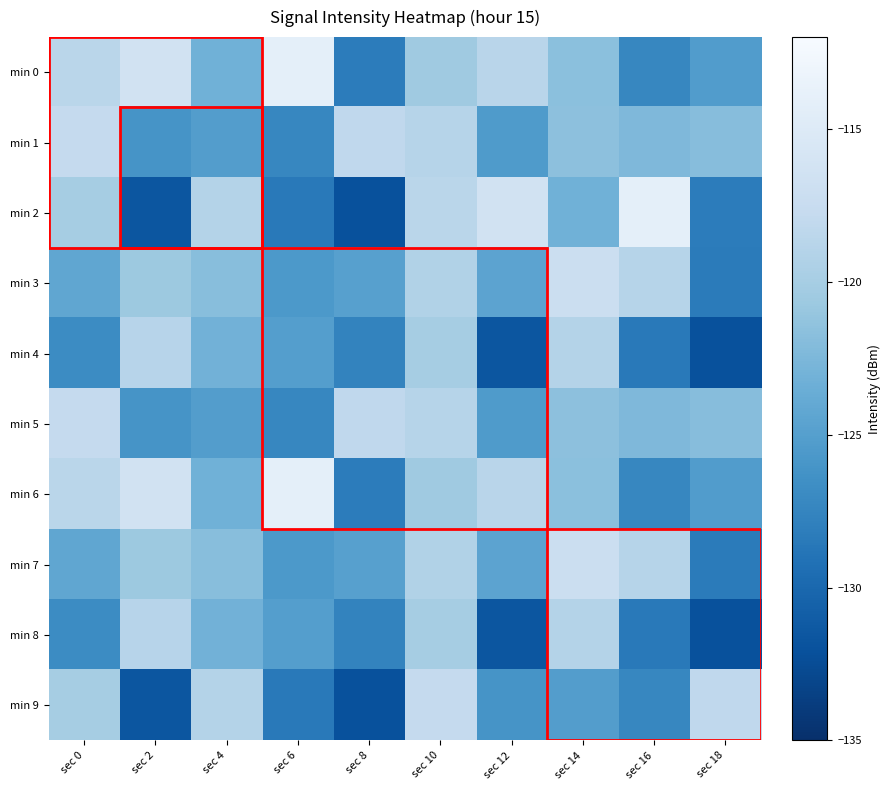

Reading left to right, list all the values displayed in this chart.

min 0: sec 0=-118.6	sec 2=-116.3	sec 4=-123.2	sec 6=-114.1	sec 8=-128.2	sec 10=-120.5	sec 12=-118.7	sec 14=-121.6	sec 16=-127.3	sec 18=-125.3
min 1: sec 0=-117.8	sec 2=-126.1	sec 4=-125.2	sec 6=-127.3	sec 8=-118.2	sec 10=-118.9	sec 12=-125.4	sec 14=-121.6	sec 16=-122.4	sec 18=-122.0
min 2: sec 0=-120.0	sec 2=-131.6	sec 4=-119.0	sec 6=-128.5	sec 8=-132.1	sec 10=-118.6	sec 12=-116.3	sec 14=-123.2	sec 16=-114.1	sec 18=-128.2
min 3: sec 0=-124.3	sec 2=-120.7	sec 4=-121.9	sec 6=-125.6	sec 8=-124.9	sec 10=-119.2	sec 12=-124.5	sec 14=-117.2	sec 16=-118.9	sec 18=-128.3
min 4: sec 0=-126.9	sec 2=-118.7	sec 4=-123.1	sec 6=-125.1	sec 8=-127.5	sec 10=-120.0	sec 12=-131.6	sec 14=-119.0	sec 16=-128.5	sec 18=-132.1
min 5: sec 0=-117.8	sec 2=-126.1	sec 4=-125.2	sec 6=-127.3	sec 8=-118.2	sec 10=-118.9	sec 12=-125.4	sec 14=-121.6	sec 16=-122.4	sec 18=-122.0
min 6: sec 0=-118.6	sec 2=-116.3	sec 4=-123.2	sec 6=-114.1	sec 8=-128.2	sec 10=-120.5	sec 12=-118.7	sec 14=-121.6	sec 16=-127.3	sec 18=-125.3
min 7: sec 0=-124.3	sec 2=-120.7	sec 4=-121.9	sec 6=-125.6	sec 8=-124.9	sec 10=-119.2	sec 12=-124.5	sec 14=-117.2	sec 16=-118.9	sec 18=-128.3
min 8: sec 0=-126.9	sec 2=-118.7	sec 4=-123.1	sec 6=-125.1	sec 8=-127.5	sec 10=-120.0	sec 12=-131.6	sec 14=-119.0	sec 16=-128.5	sec 18=-132.1
min 9: sec 0=-120.0	sec 2=-131.6	sec 4=-119.0	sec 6=-128.5	sec 8=-132.1	sec 10=-117.8	sec 12=-126.1	sec 14=-125.2	sec 16=-127.3	sec 18=-118.2